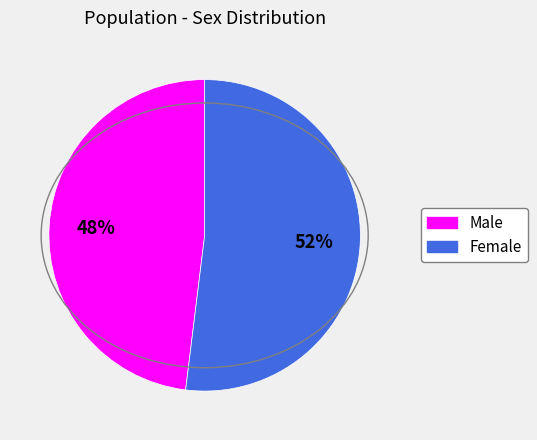

What is the majority slice?

Female